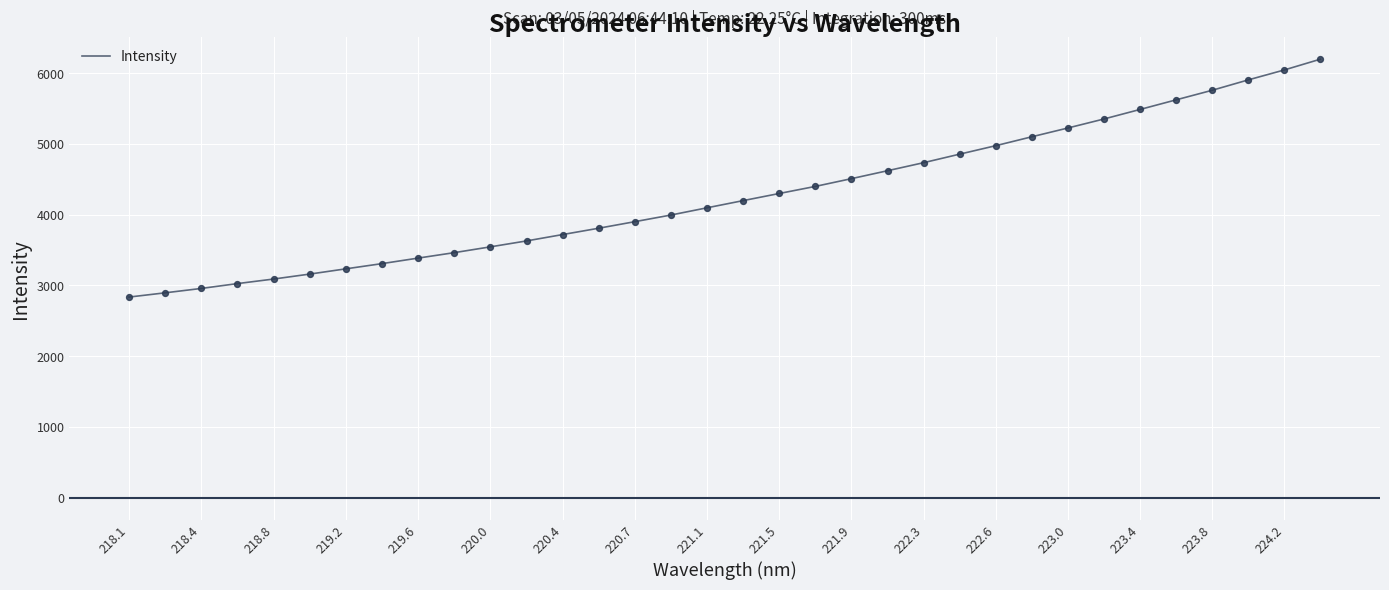

What is the difference between the maximum and minimum values?

3365.0